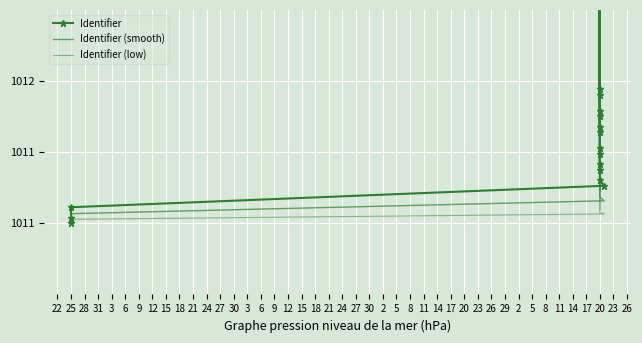

True or false: Identifier (smooth) has more than 2 interior local peaks.

True